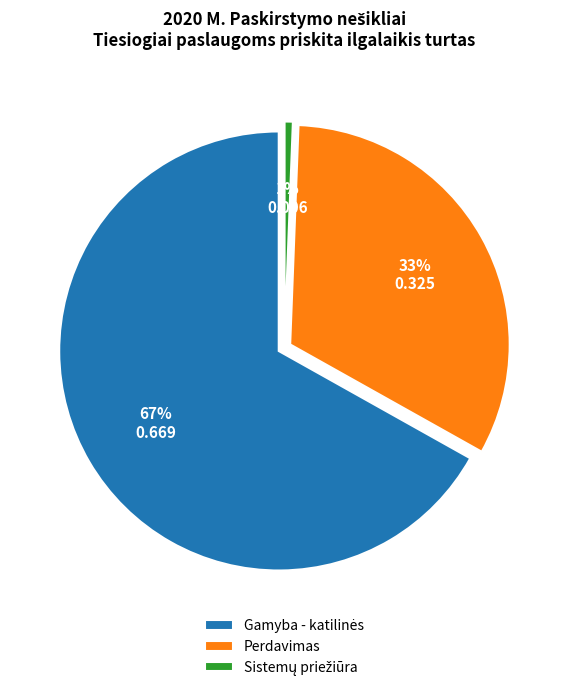

To the nearest percent, what is the average slice percentage?

33%